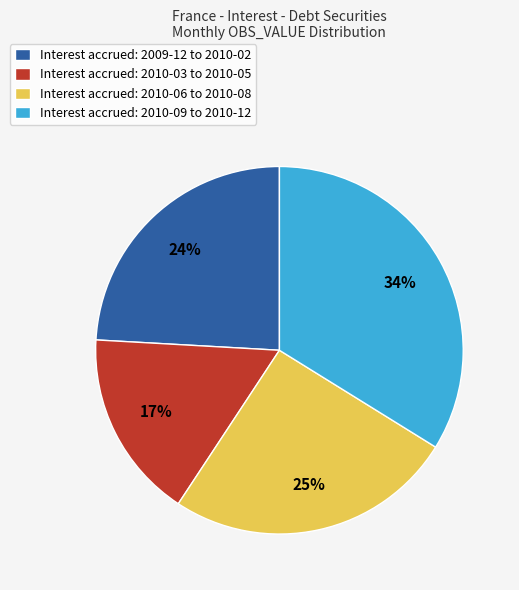

True or false: Interest accrued: 2010-09 to 2010-12 accounts for 34% of the total.

True